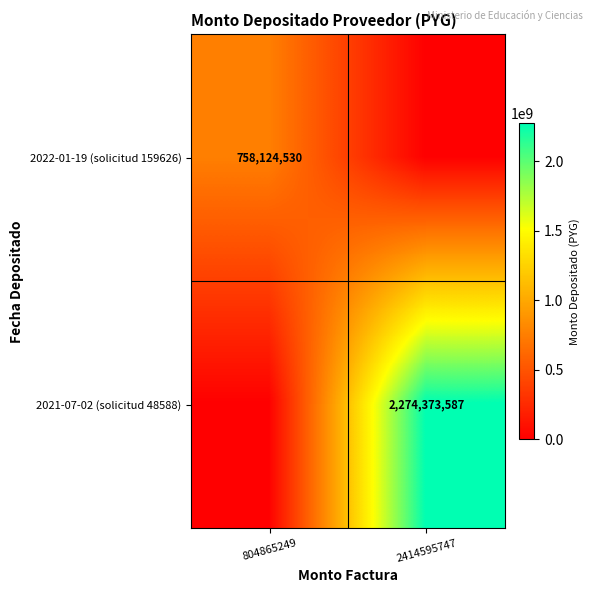

The value of 2021-07-02 (solicitud 48588) at 2414595747 is 2274373587. True or false?

True